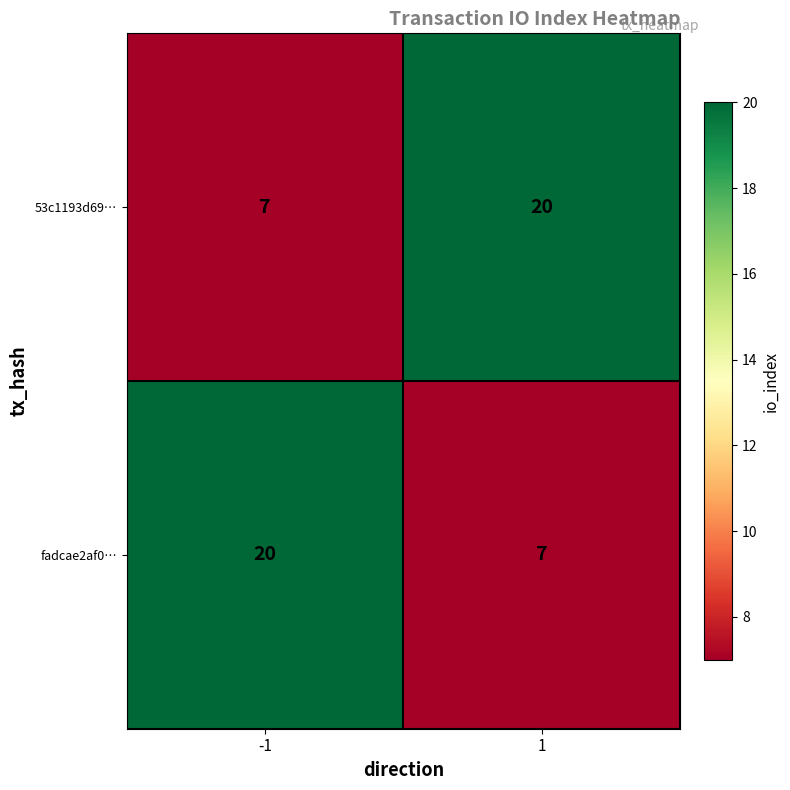

How many data points does each series have?

2